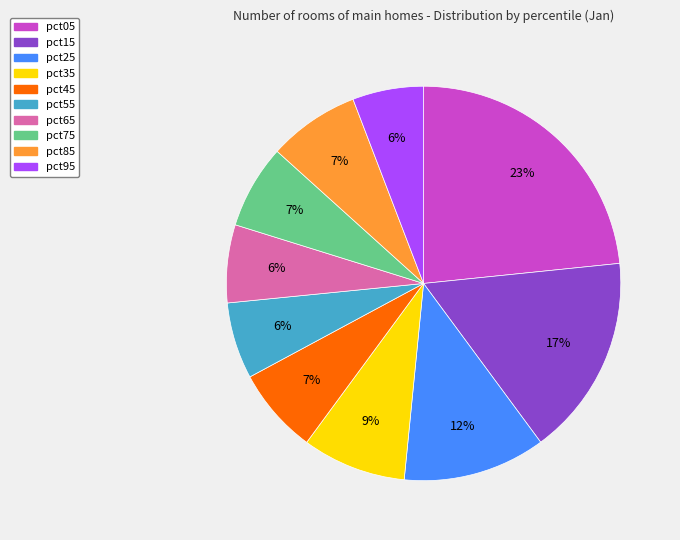

To the nearest percent, what portion does pct65 represent?

6%